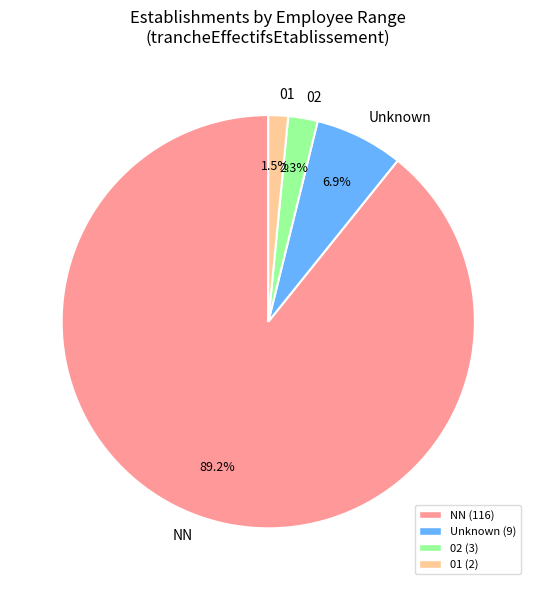

To the nearest percent, what is the average slice percentage?

25%